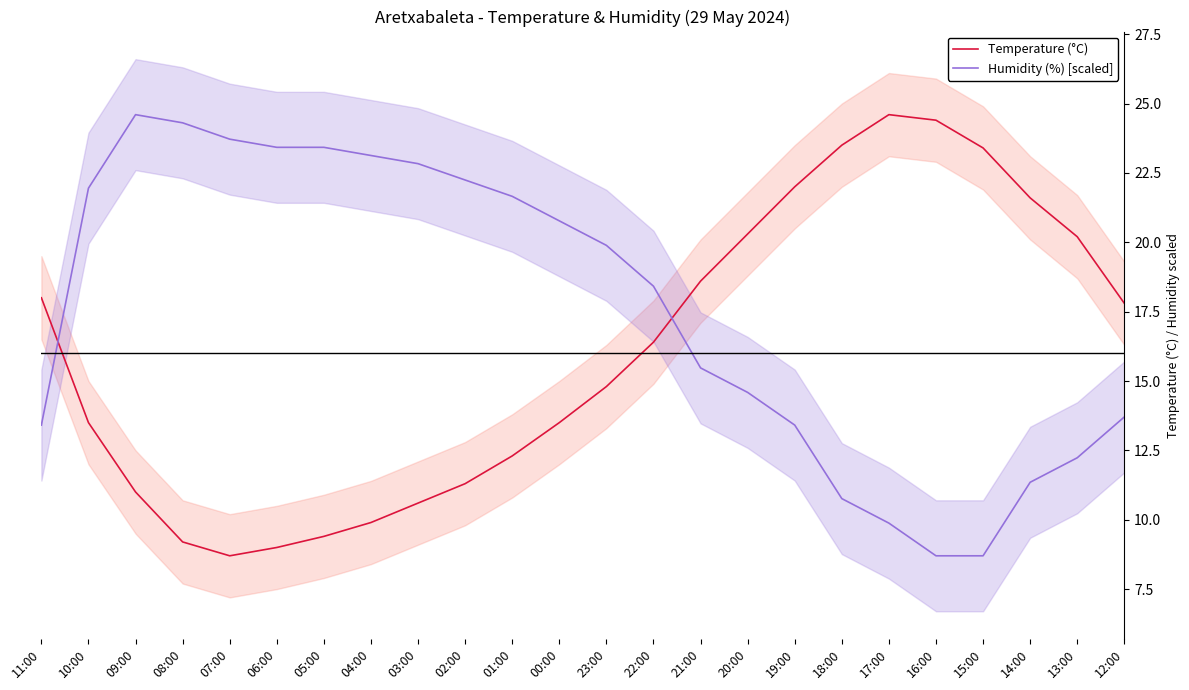

At which label does Humidity (%) [scaled] first exceed 19?

10:00